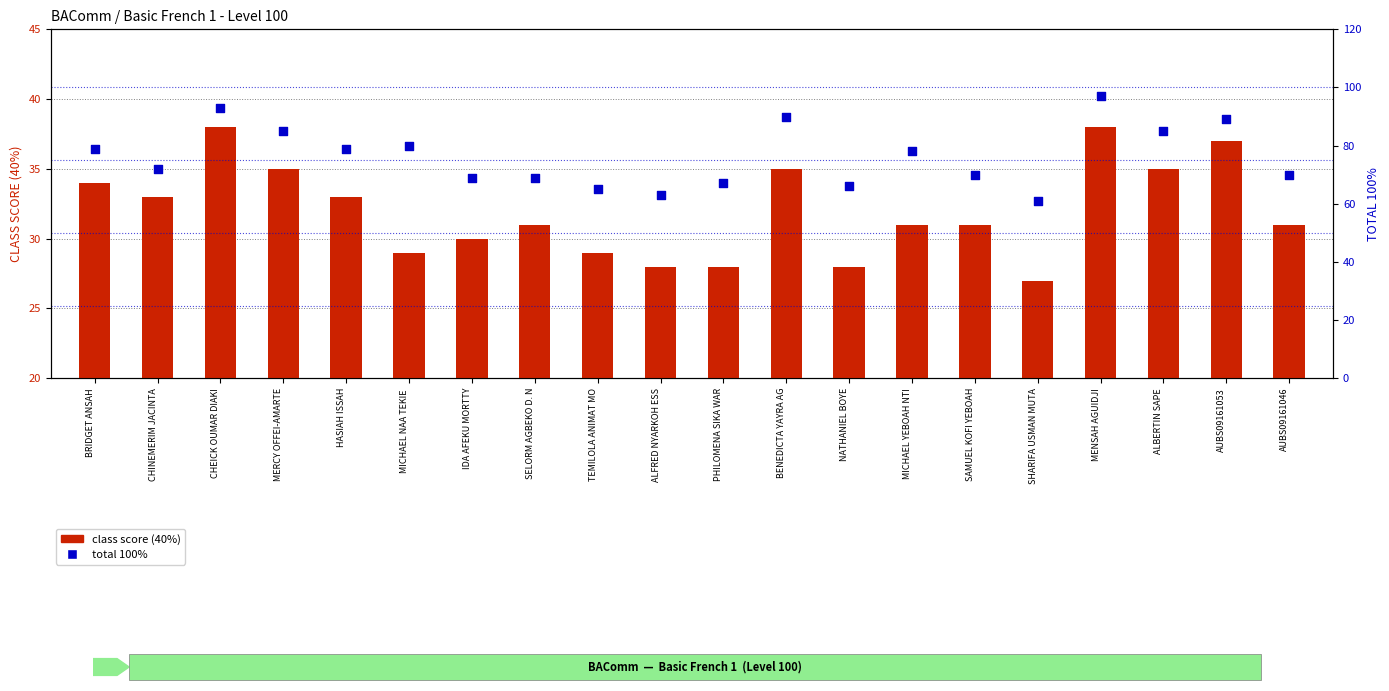

What is the total value across all series at PHILOMENA SIKA WAR?

95